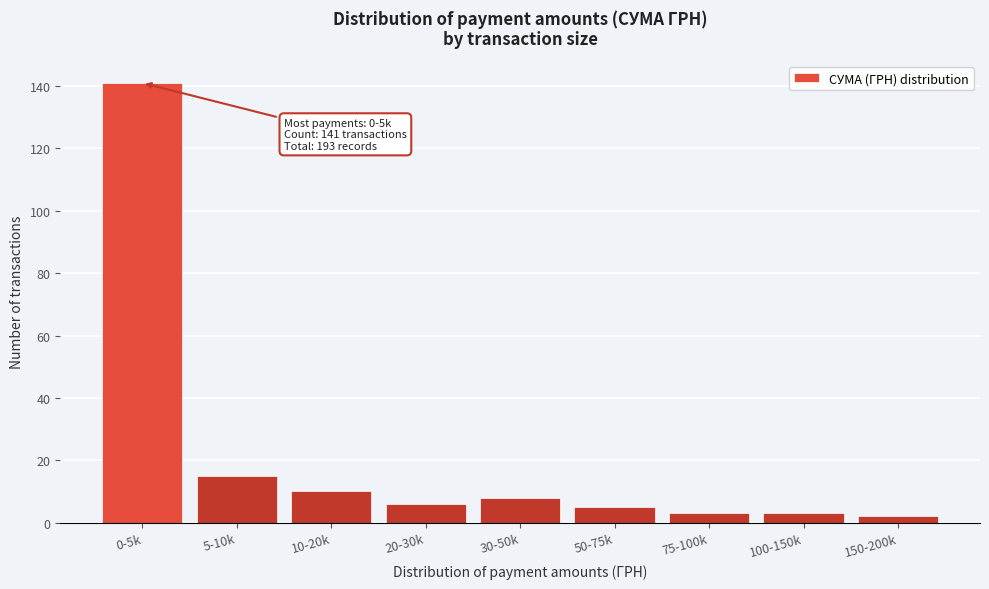

Reading left to right, what are all the values shown in this chart?

0-5k=141	5-10k=15	10-20k=10	20-30k=6	30-50k=8	50-75k=5	75-100k=3	100-150k=3	150-200k=2